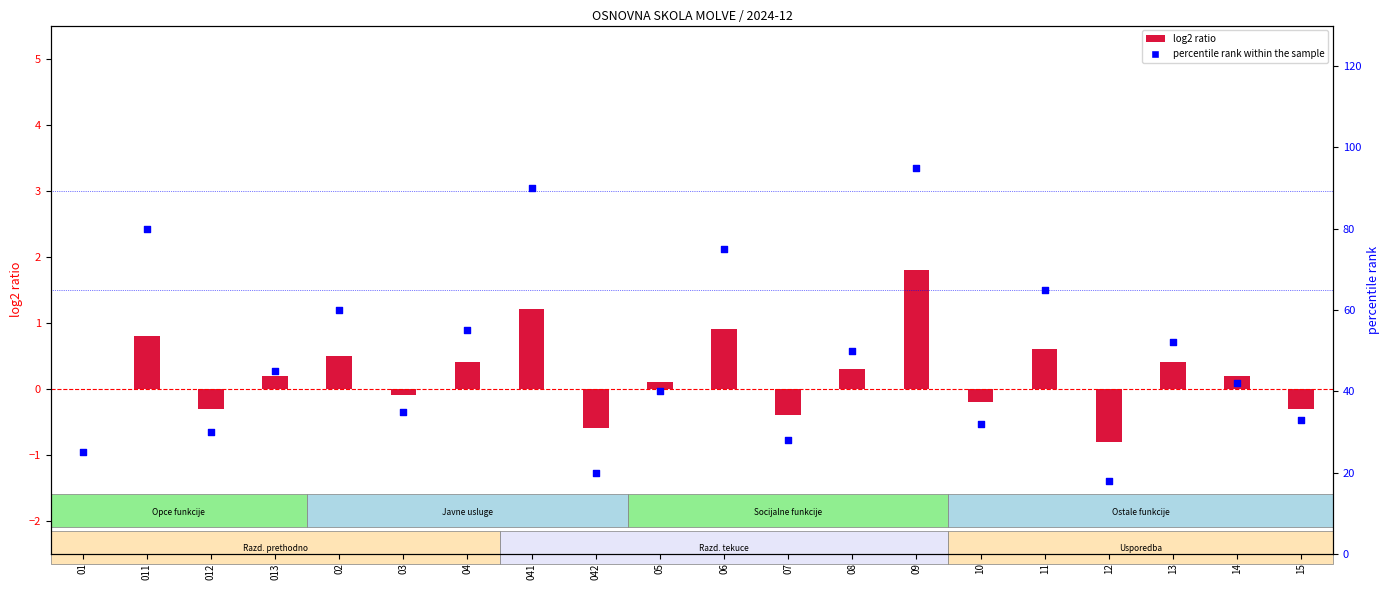

Which series reaches the minimum Y coordinate?

log2 ratio